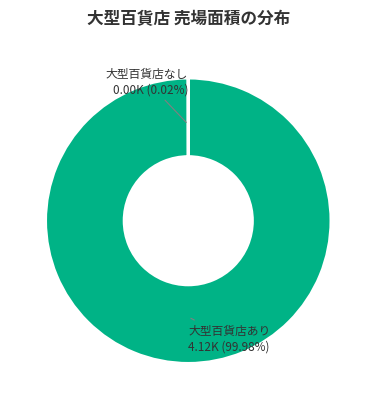

What is the majority slice?

大型百貨店あり